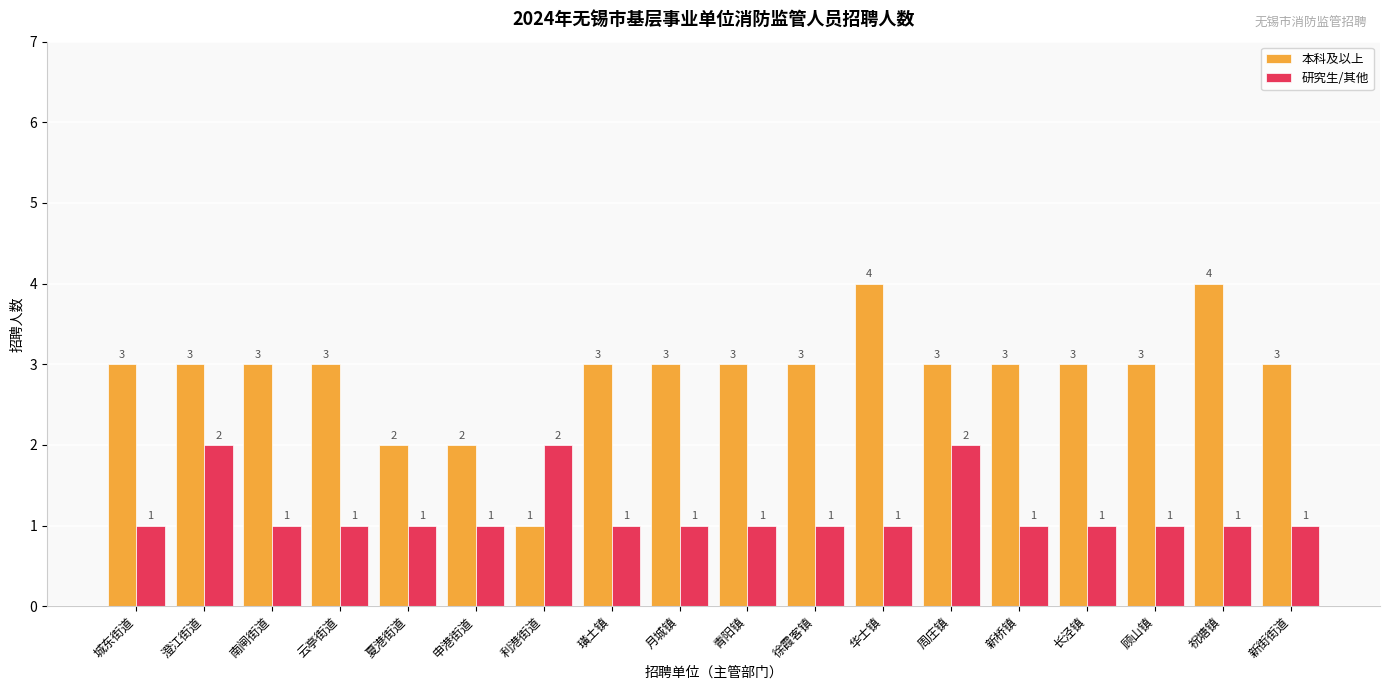

The 本科及以上 series shows 2 at 利港街道. True or false?

False